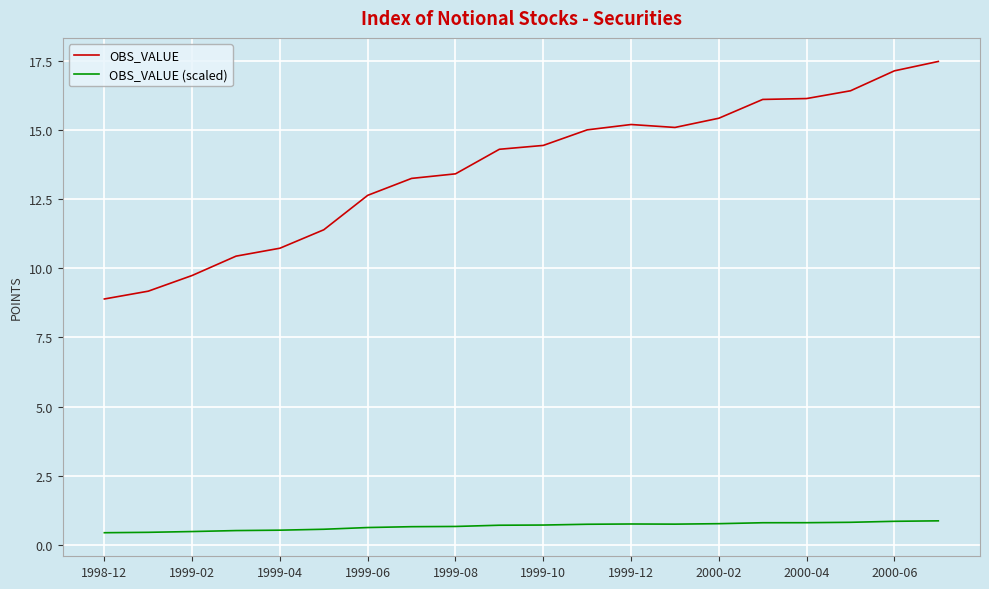

What is the average value of the OBS_VALUE series?

13.6